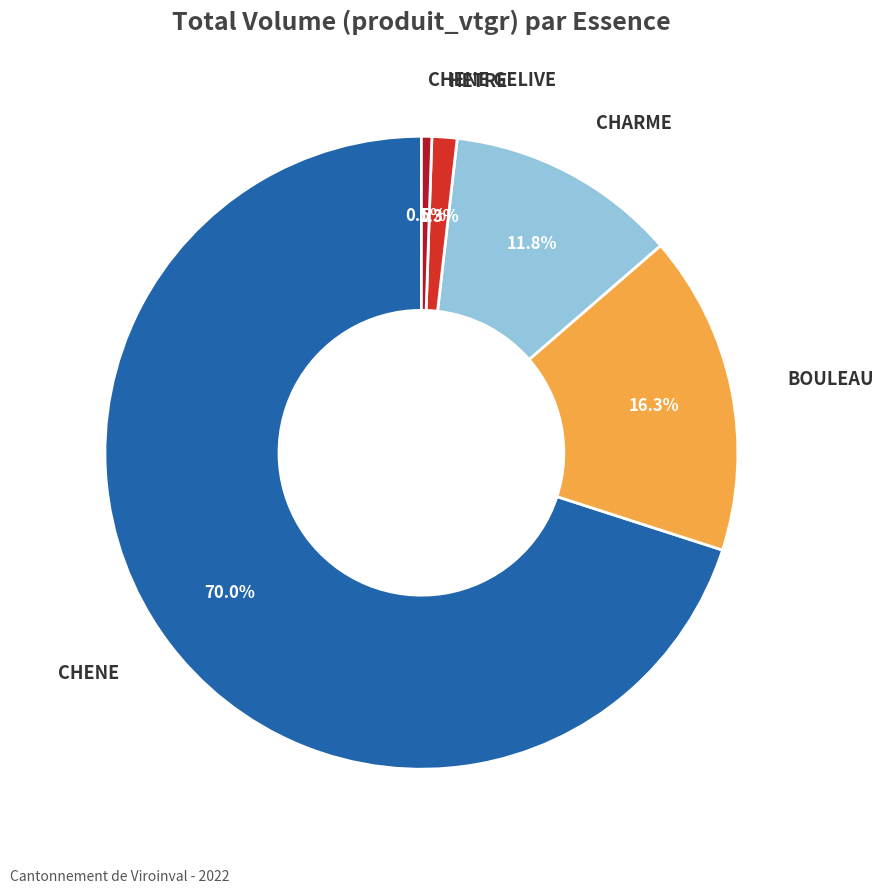

Count the number of slices in the pie.

5